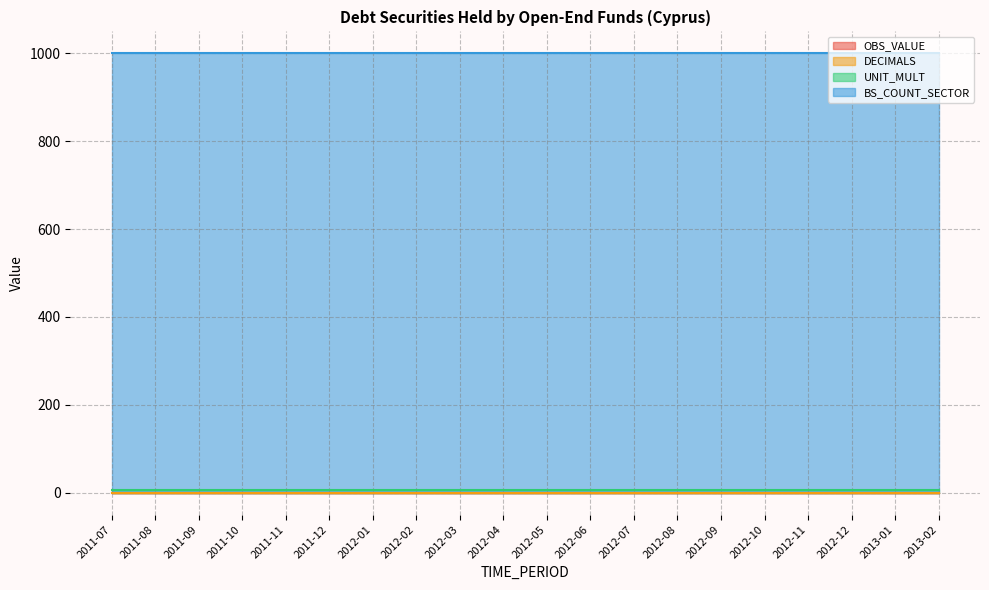

True or false: UNIT_MULT has more than 2 interior local peaks.

False